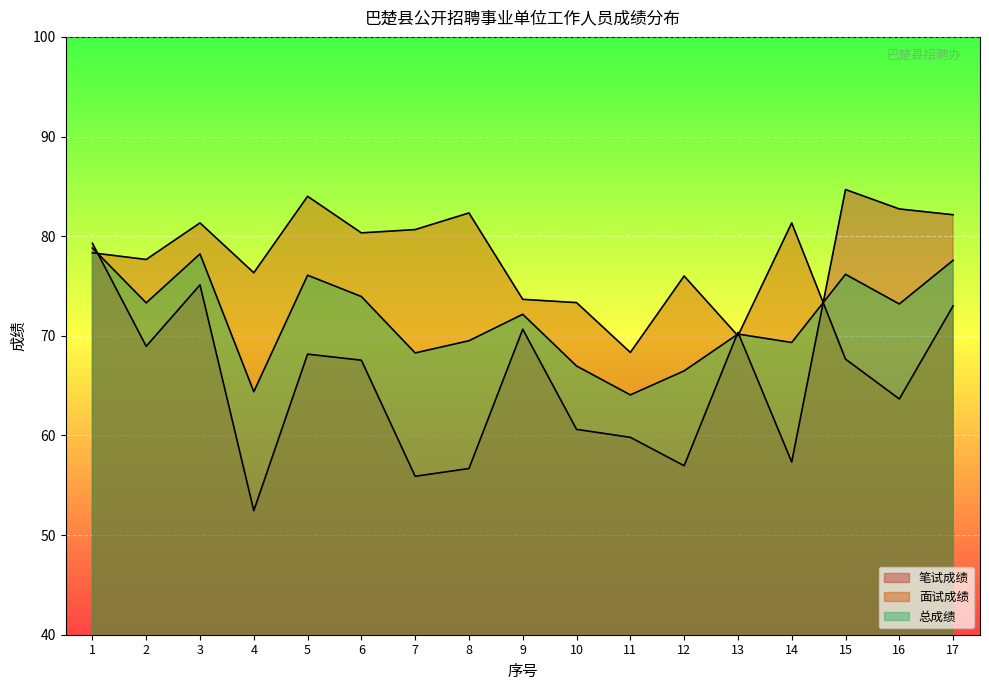

How many data points in 总成绩 are less than 72?

8